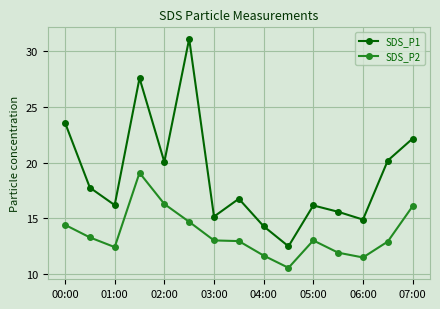

List the series in order of their peak value, lowest first.

SDS_P2, SDS_P1